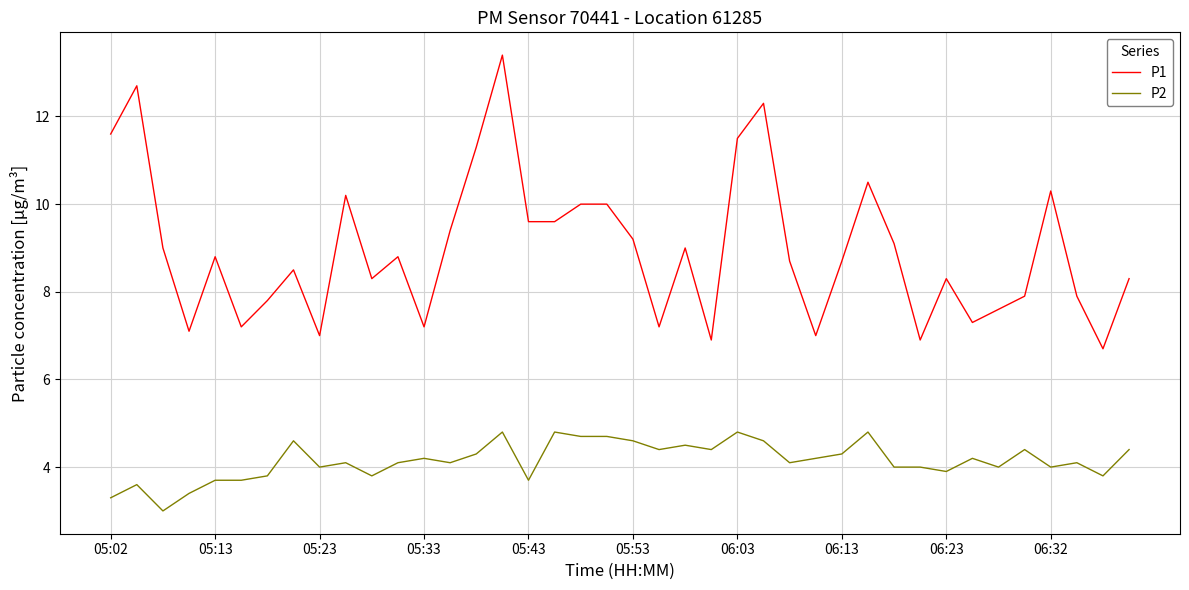

What is the minimum value shown in the chart?

3.0